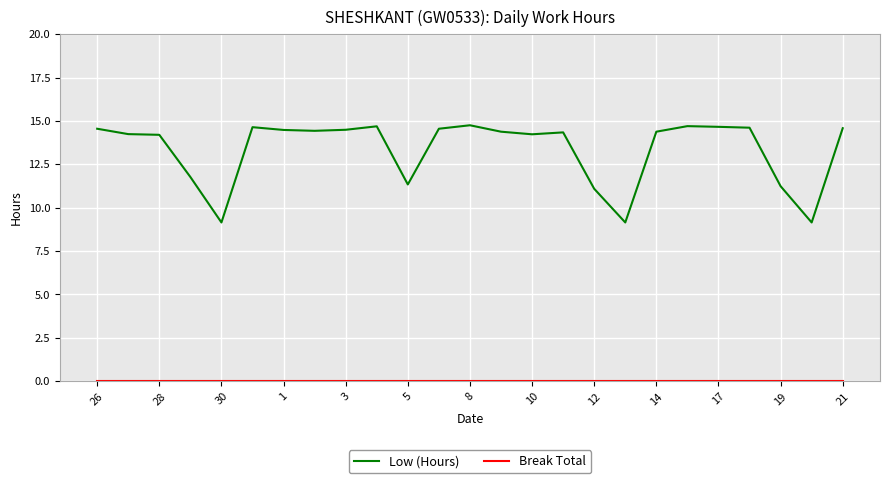

Which series has the largest total across all categories?

Low (Hours)